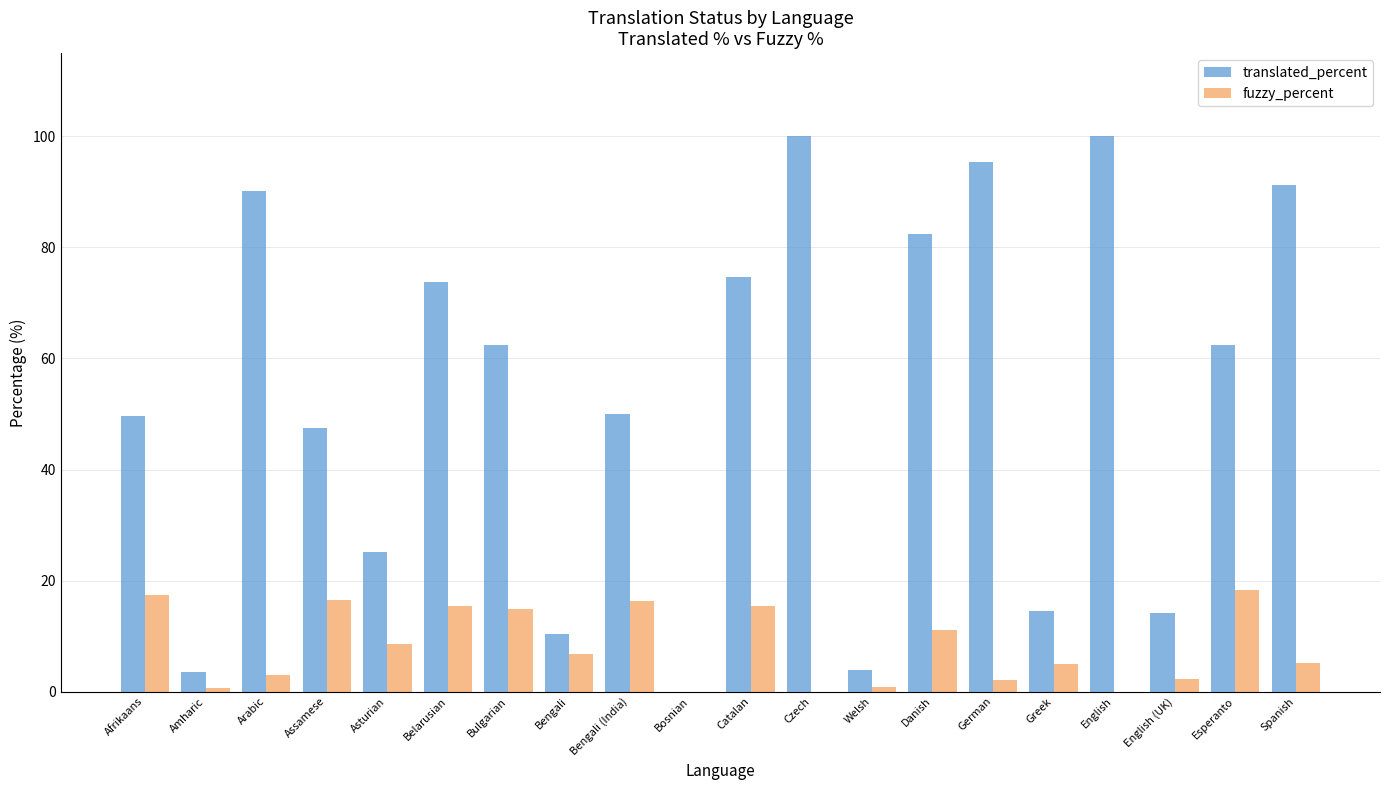

Is the value of fuzzy_percent at Danish greater than the value of translated_percent at Spanish?

No